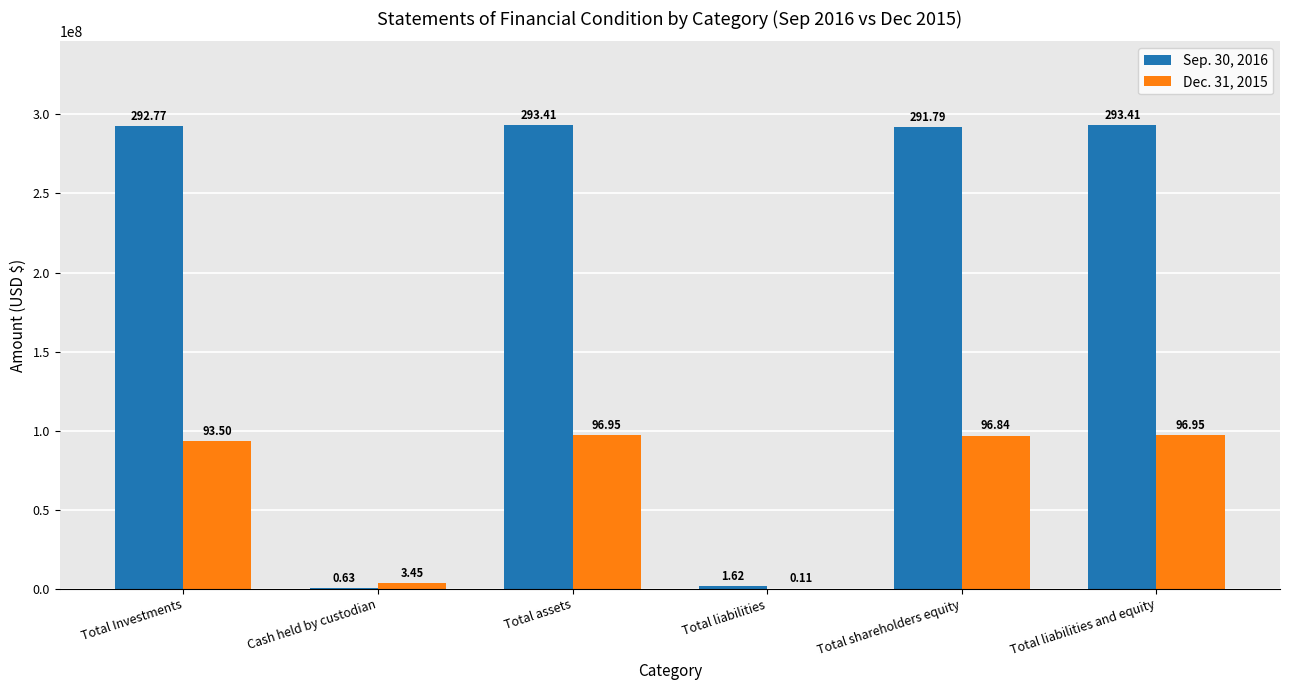

Reading left to right, transcribe all the data shown in this chart.

Sep. 30, 2016: Total Investments=292774931	Cash held by custodian=632225	Total assets=293411061	Total liabilities=1617212	Total shareholders equity=291793849	Total liabilities and equity=293411061
Dec. 31, 2015: Total Investments=93495497	Cash held by custodian=3453972	Total assets=96949469	Total liabilities=105896	Total shareholders equity=96843573	Total liabilities and equity=96949469